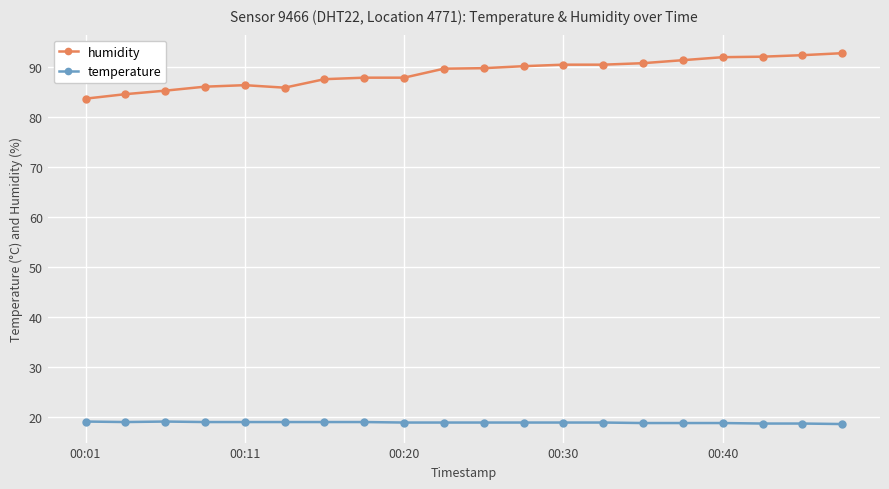

What is the value of the temperature point at the 7th from the left?

18.9